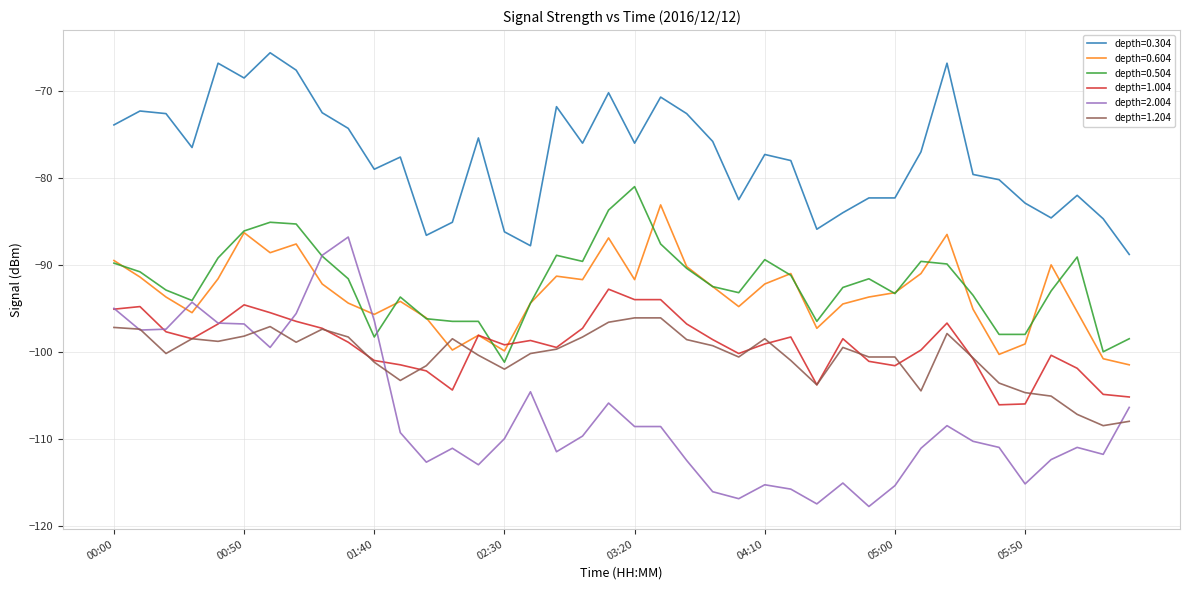

What is the highest value of the depth=2.004 series?

-86.8